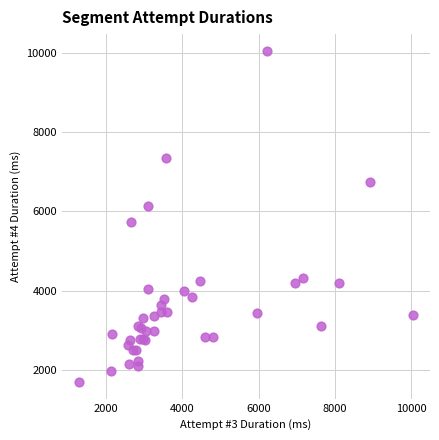

What Y value in the scatter plot is closest to 5874?

5736